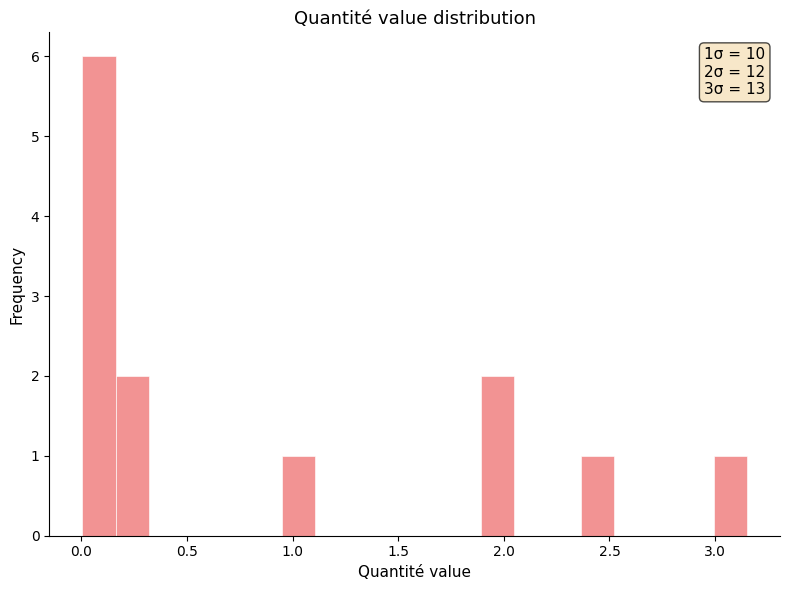

Around what value on the x-axis is the tallest bar? Give the approximate position of its centre, as read against the axis.

0.10